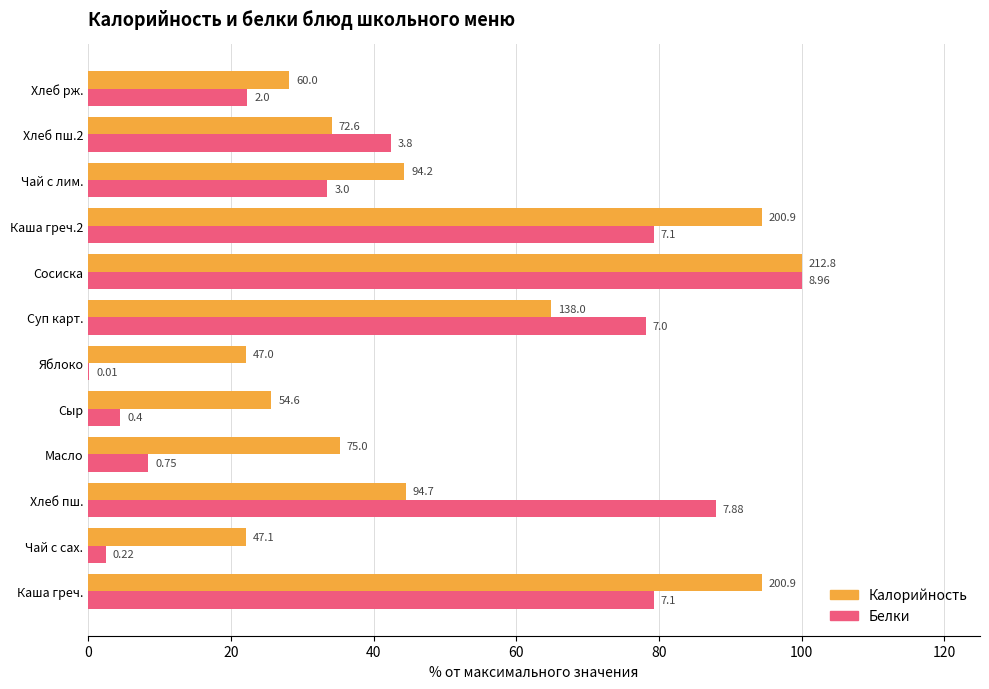

What are all the series names shown in the legend?

Калорийность, Белки